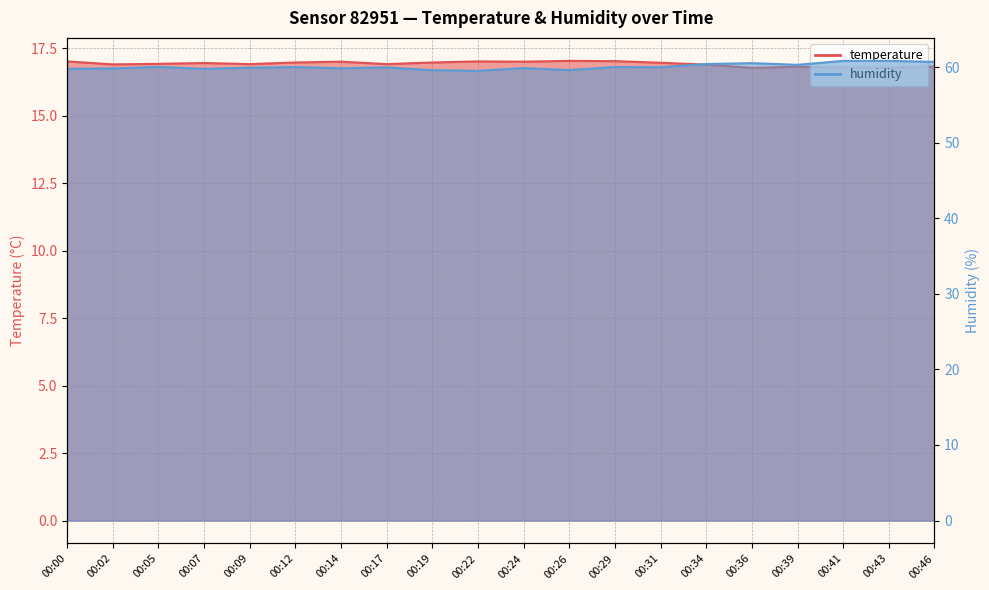

What is the value of the temperature point at the 15th from the left?

16.9